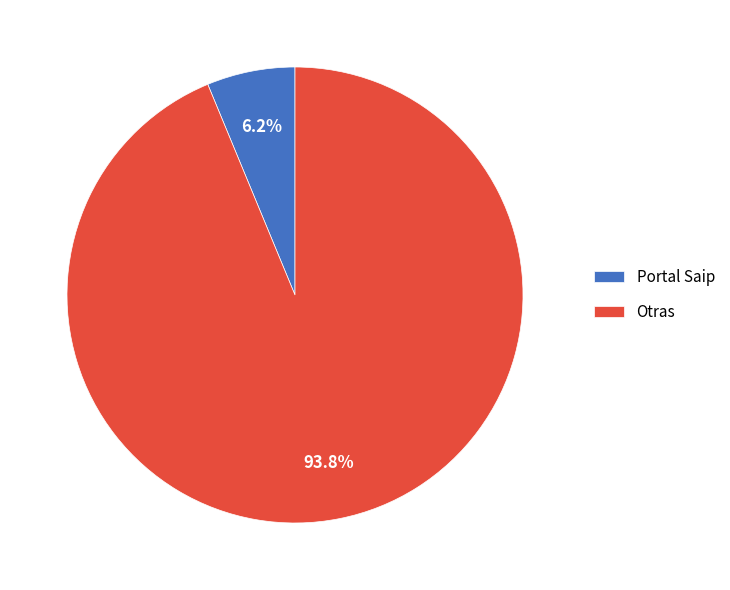

Between Portal Saip and Otras, which is larger?

Otras